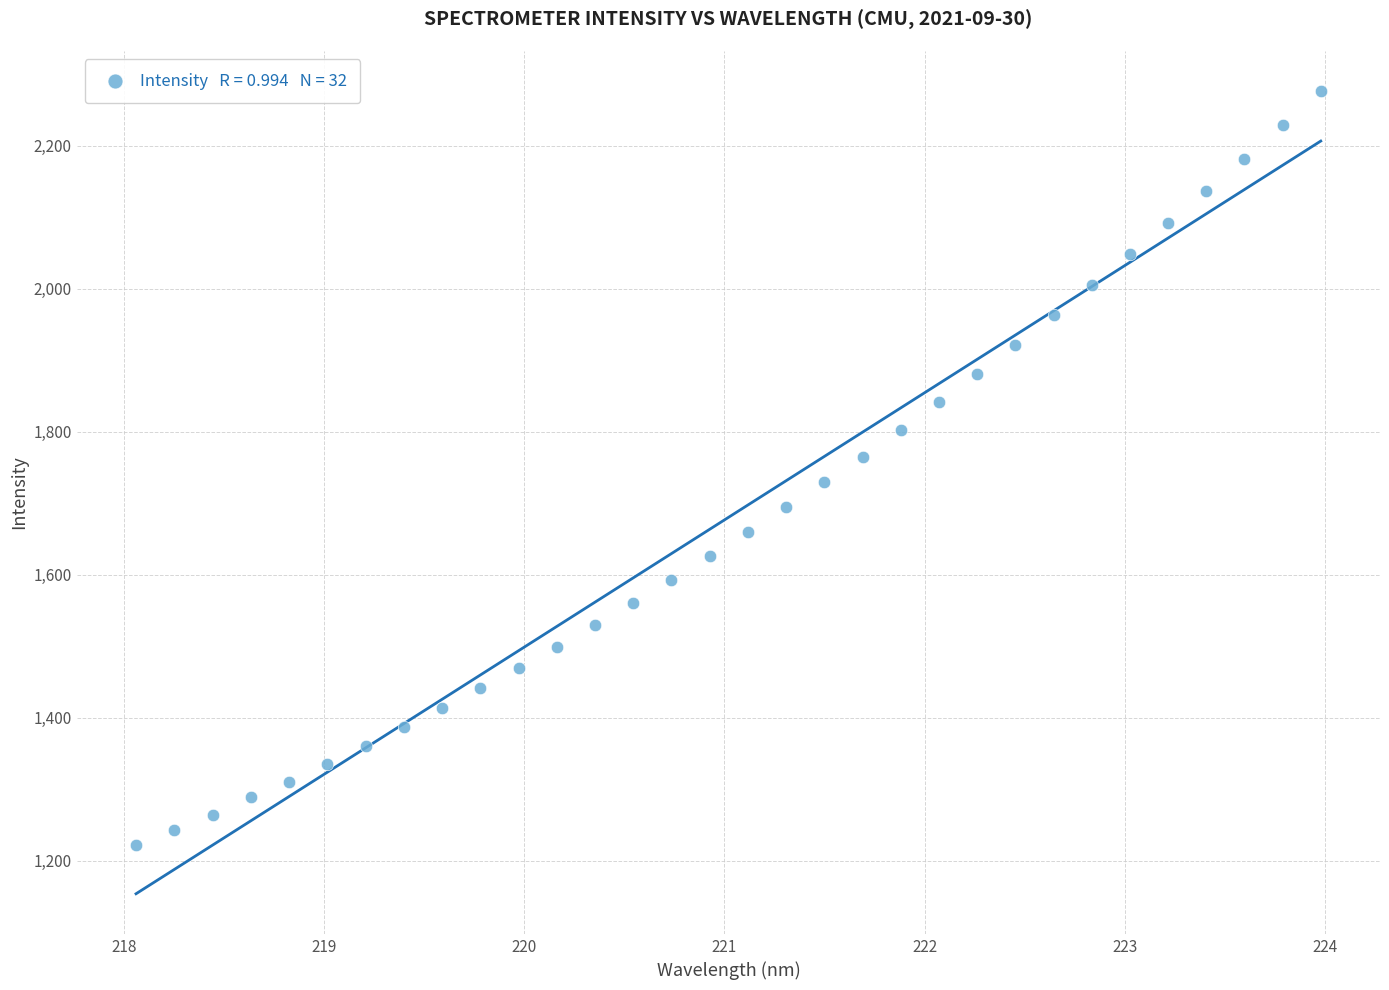

What is the range of X values (max minus min)?

5.9